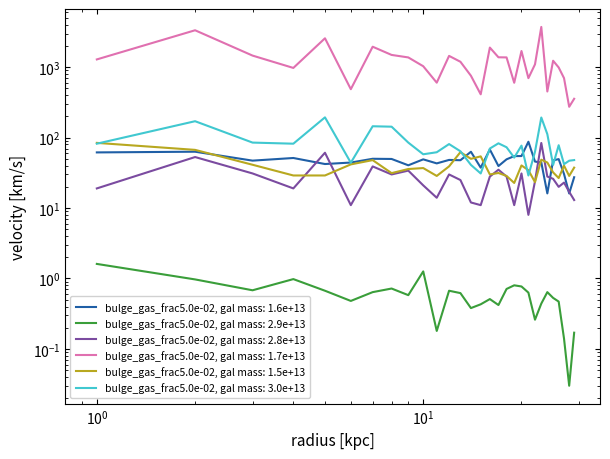

What is the sum of all Total Docs. (3years) values?

786.0